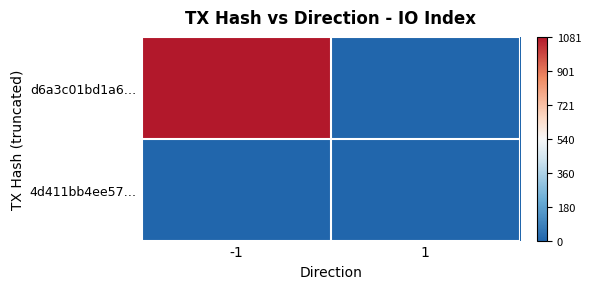

What is the greatest value displayed?

1081